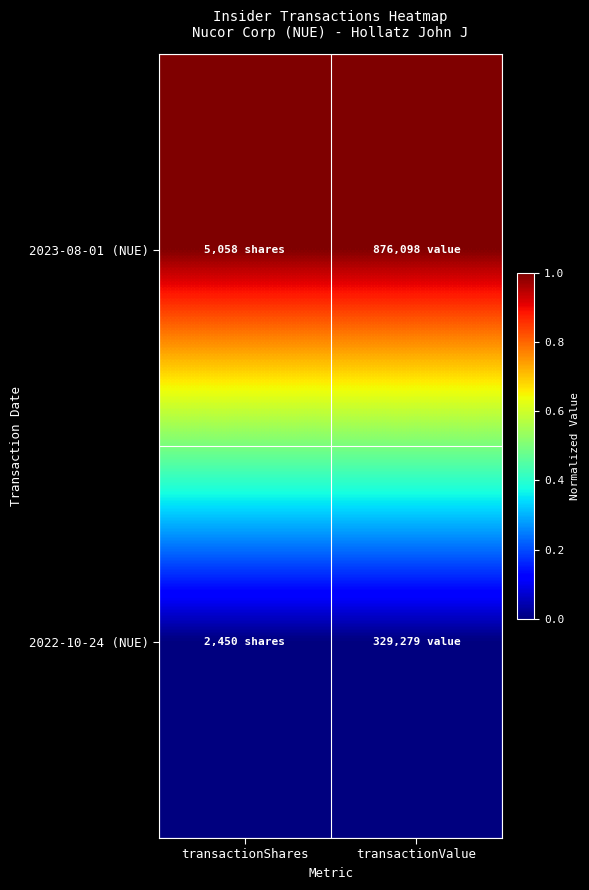

Reading right to left, list all the values displayed in this chart.

2023-08-01 (NUE): transactionValue=1	transactionShares=1
2022-10-24 (NUE): transactionValue=0	transactionShares=0